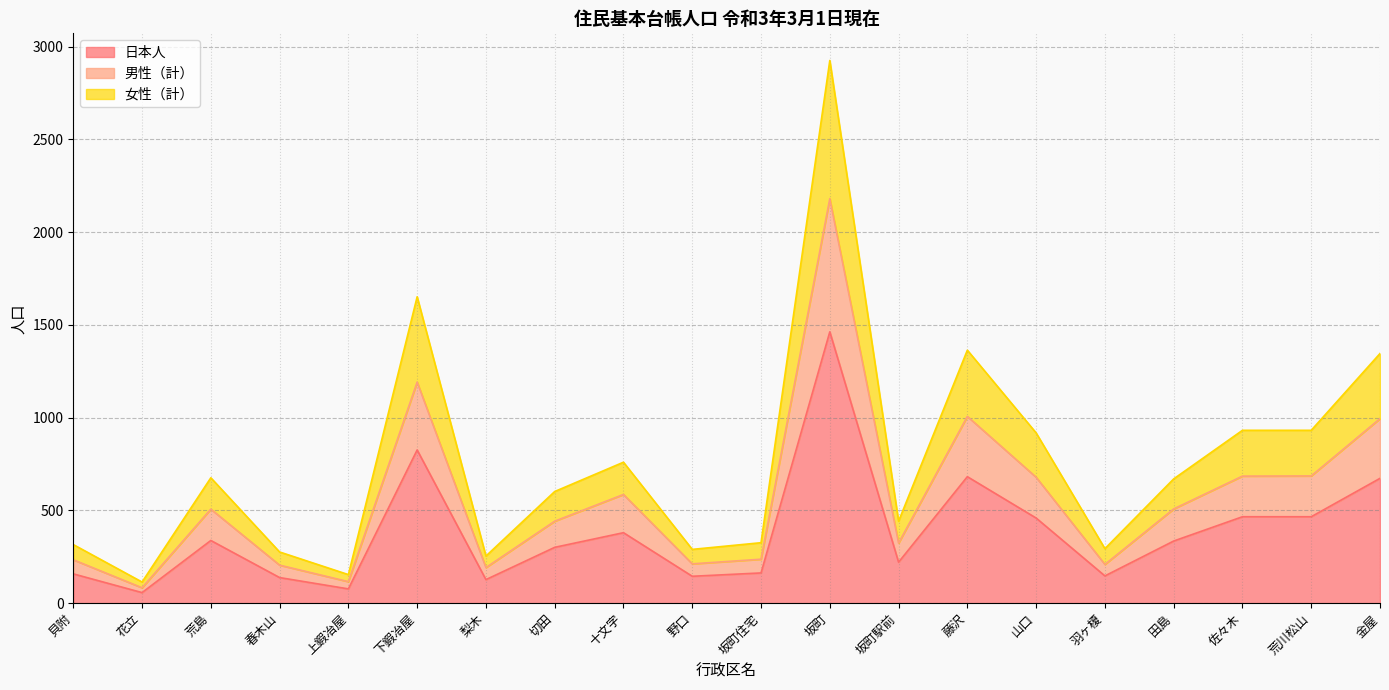

True or false: 男性（計） and 日本人 intersect in this chart.

False